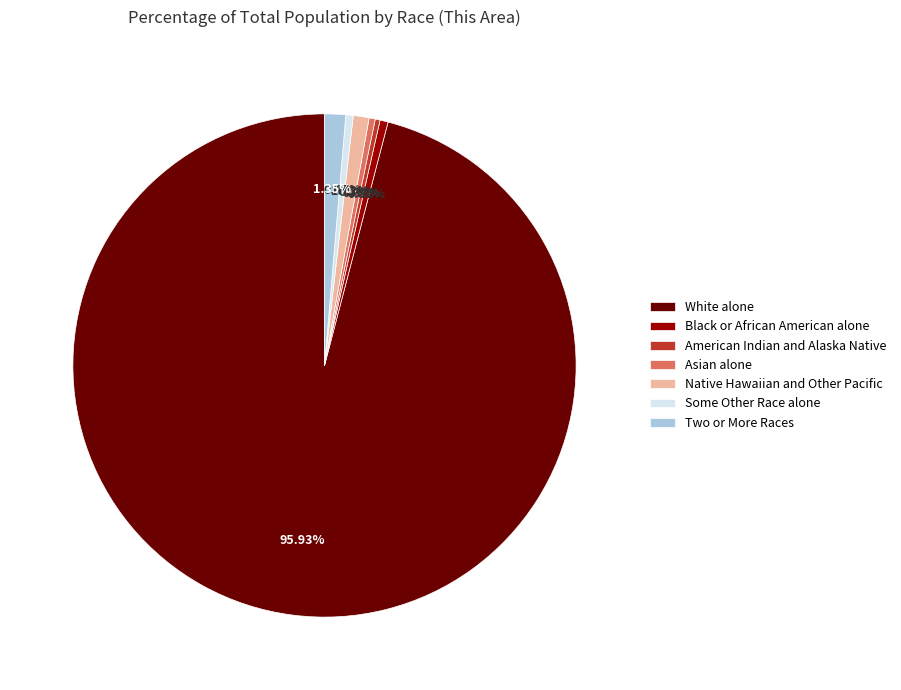

How many slices are in this pie chart?

7